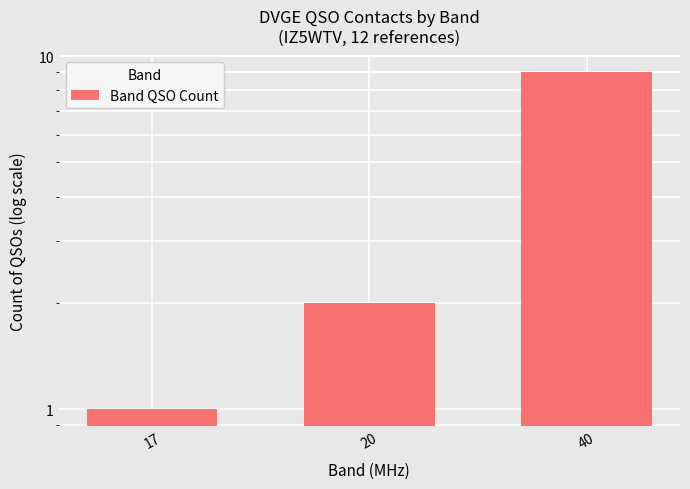

Where is the data nearest to the value 5?

20